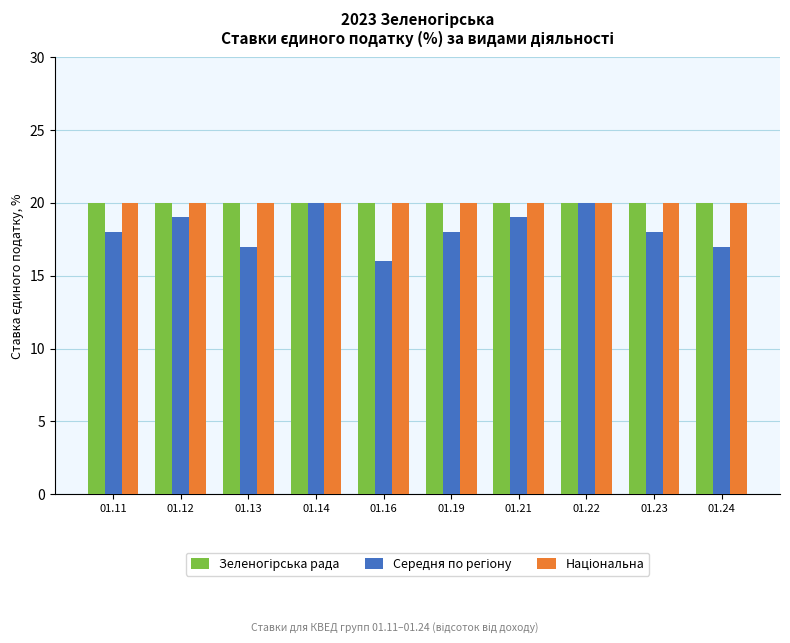

What is the greatest value displayed?

20